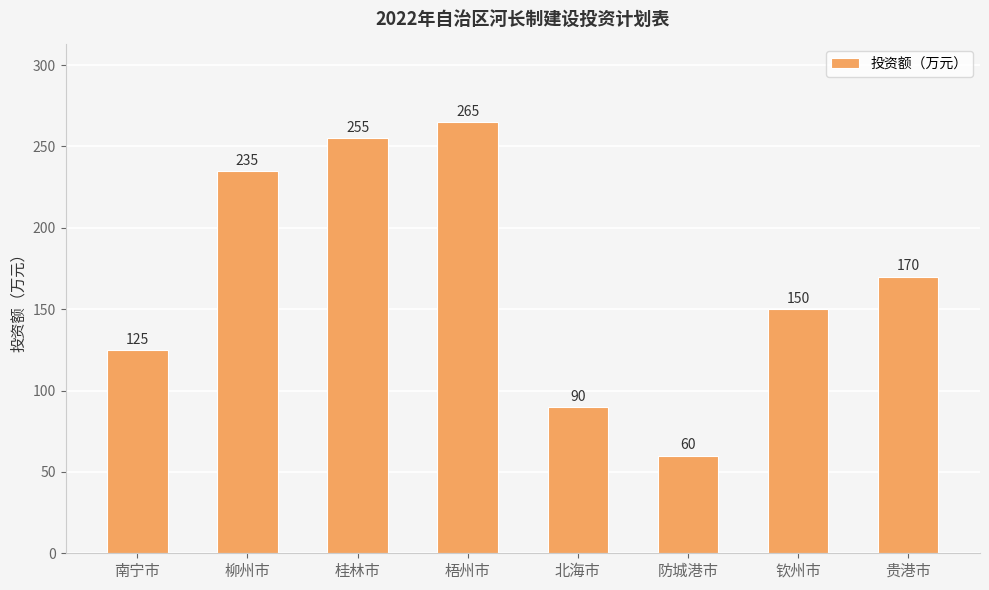

Where does the data first go above 170?

柳州市